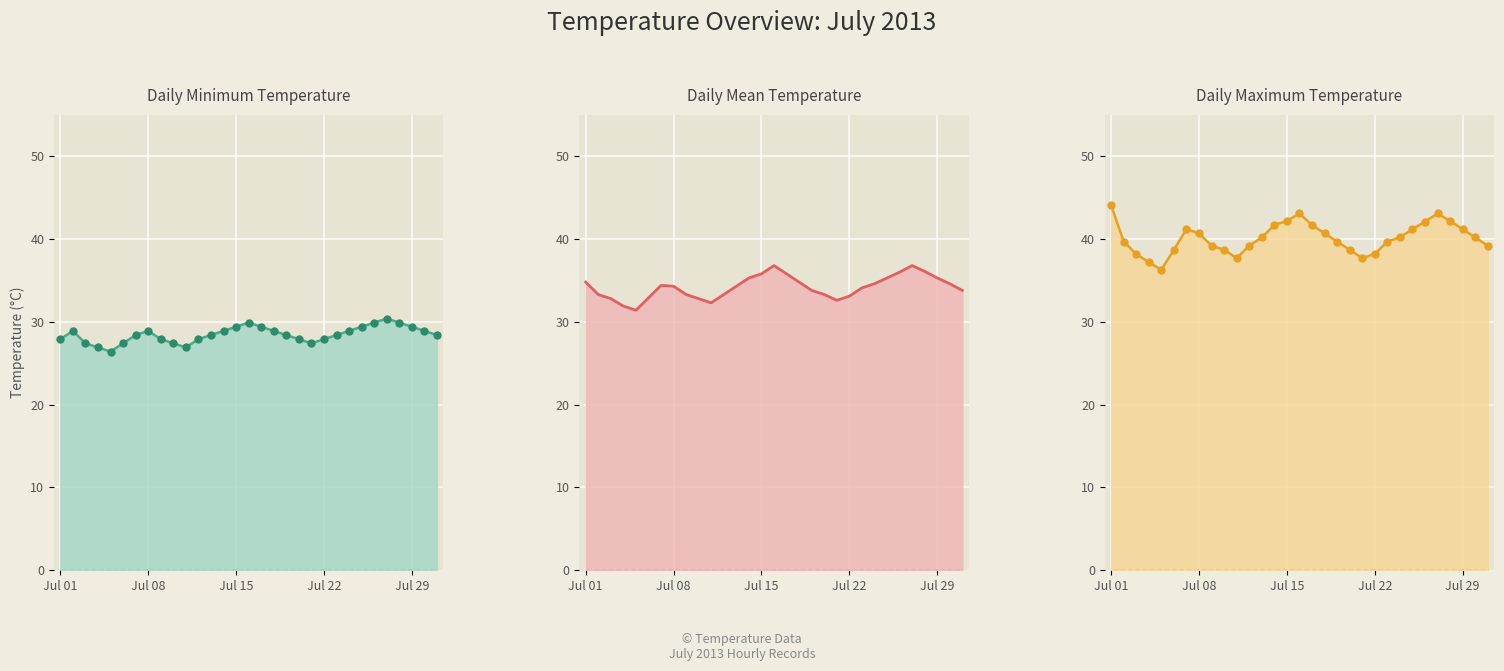

True or false: daily_mean and daily_min intersect in this chart.

False